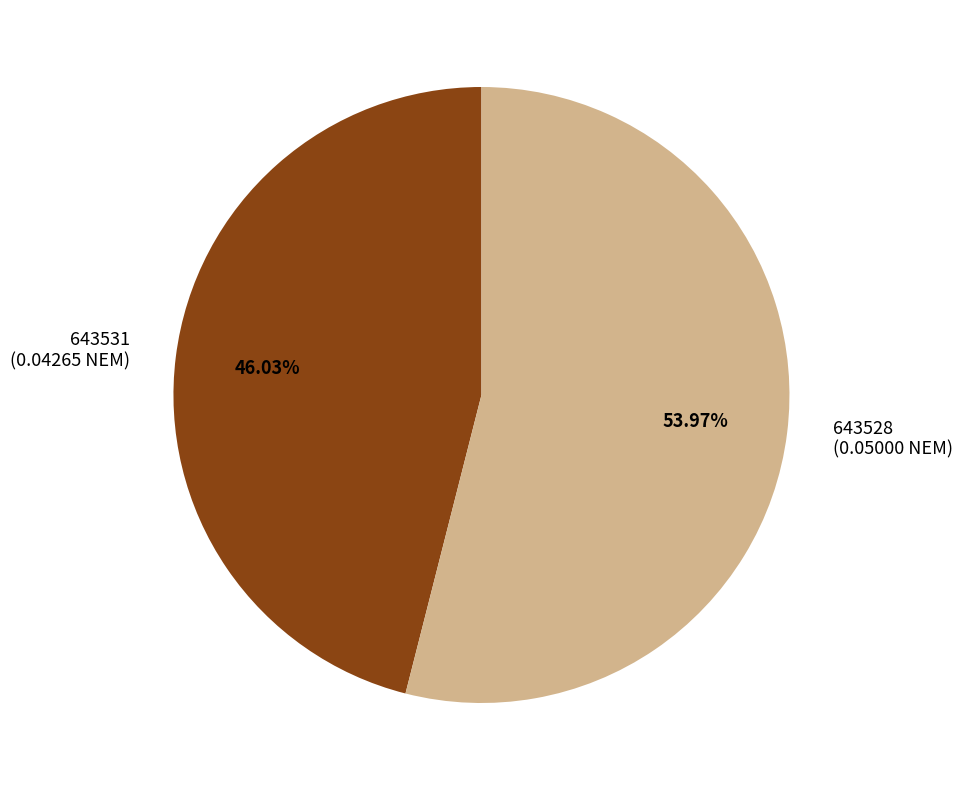

What is the total percentage of 643528 and 643531?

100.0%